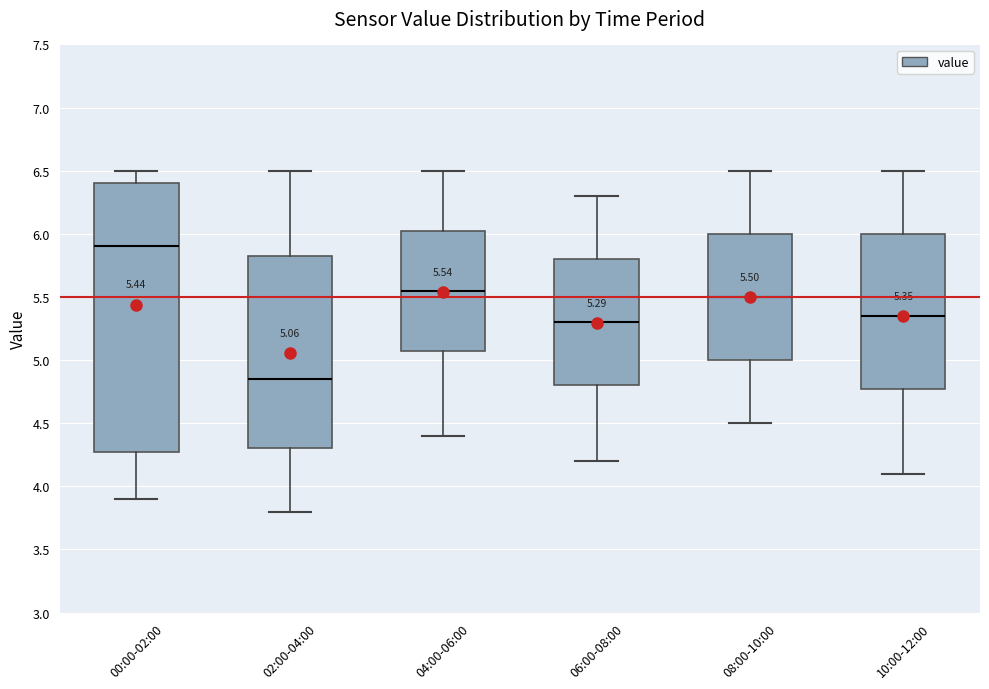

Which box is the tallest, from its lower edge to its upper edge?

00:00-02:00